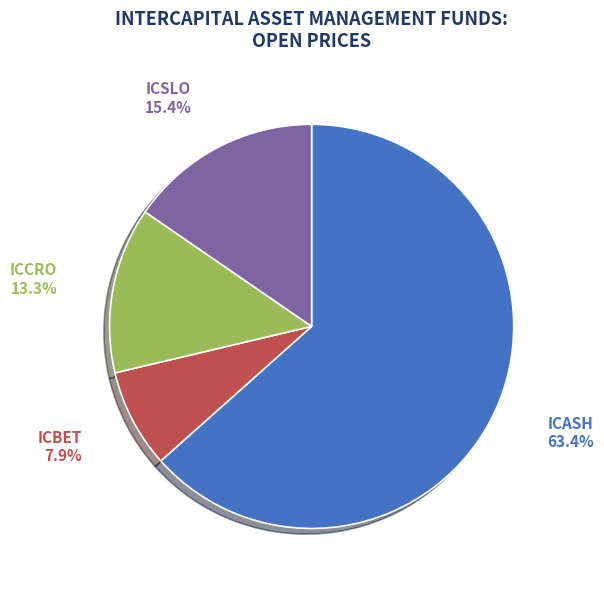

To the nearest percent, what portion does ICCRO represent?

13%